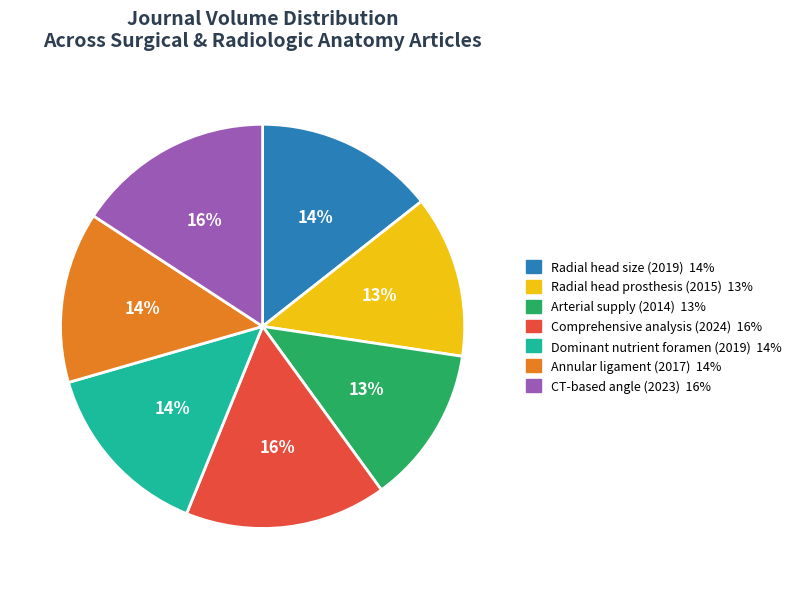

The Dominant nutrient foramen (2019) slice represents 14% of the pie. True or false?

True